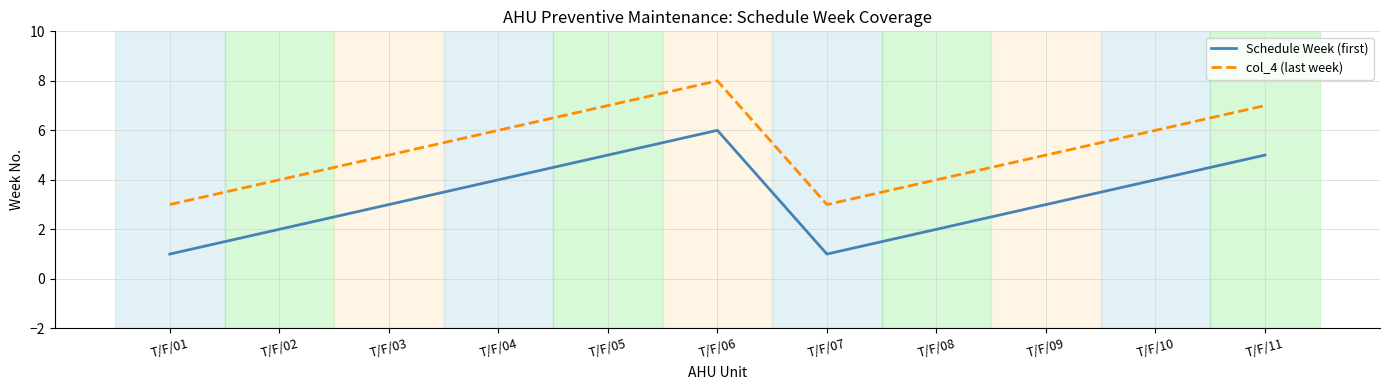

How many col_4 (last week) values are between 4 and 7?

8